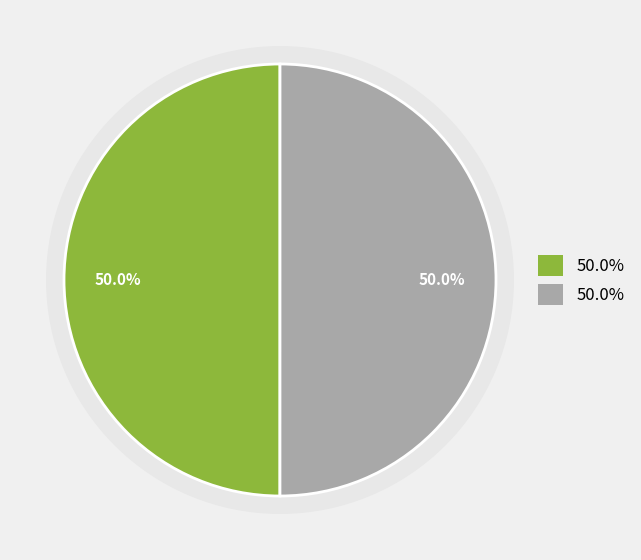

Combined, do SWANSTON STREET and ELIZABETH STREET account for over 50%?

Yes